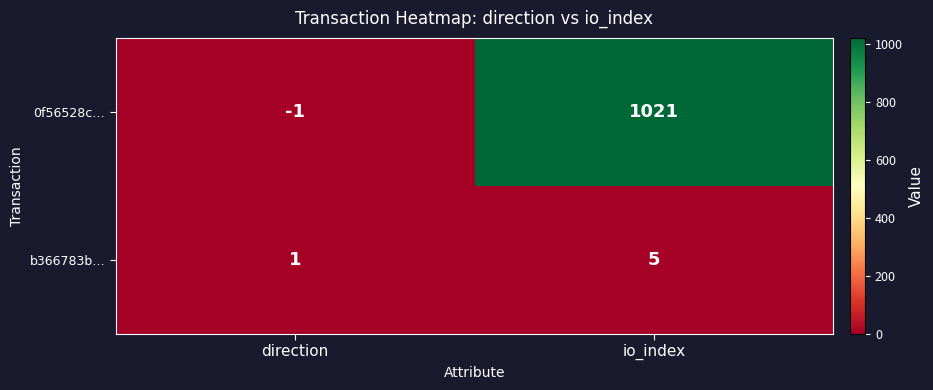

What is the sum of all b366783b… values?

6